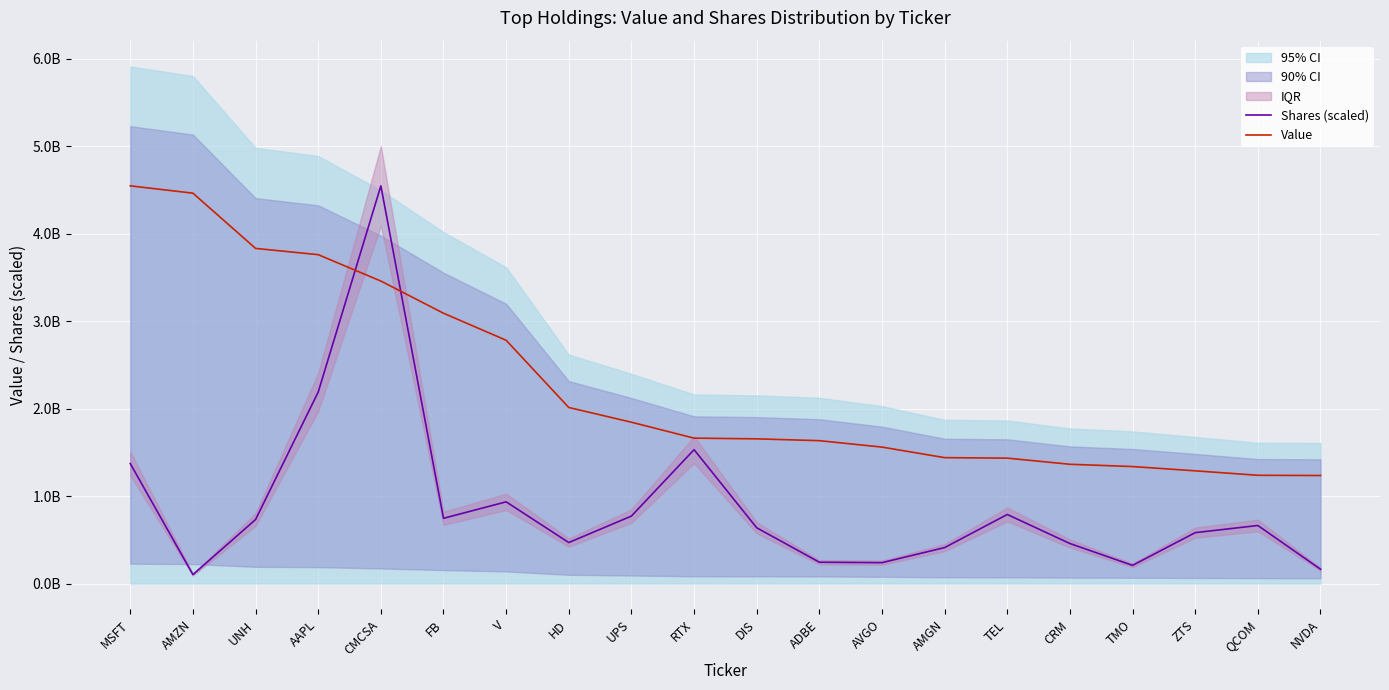

Between CRM and QCOM, which series saw the biggest shift?

Shares (scaled)